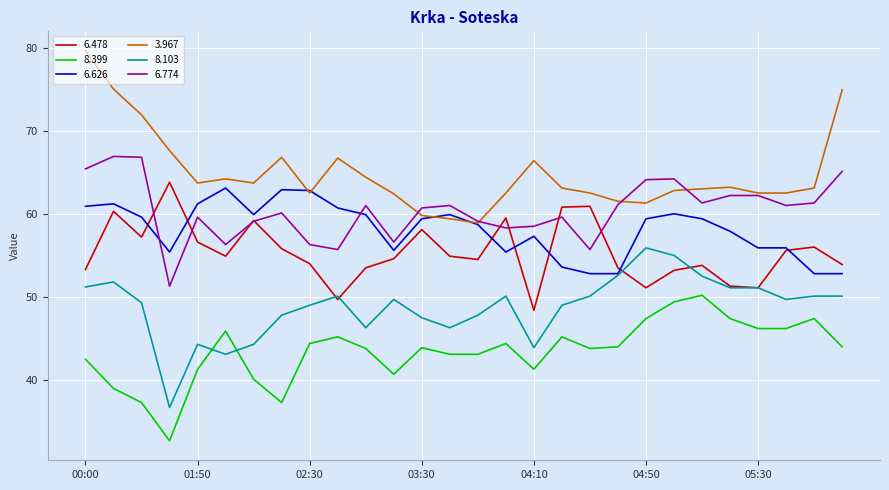

True or false: 8.103 has more than 0 points higher than both neighbors.

True